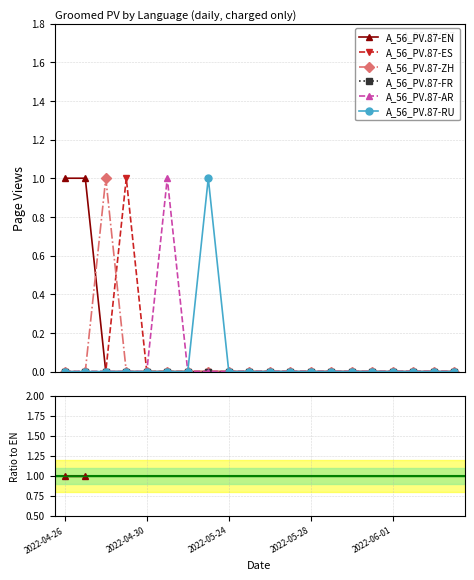

True or false: A_56_PV.87-FR and A_56_PV.87-ES intersect in this chart.

False